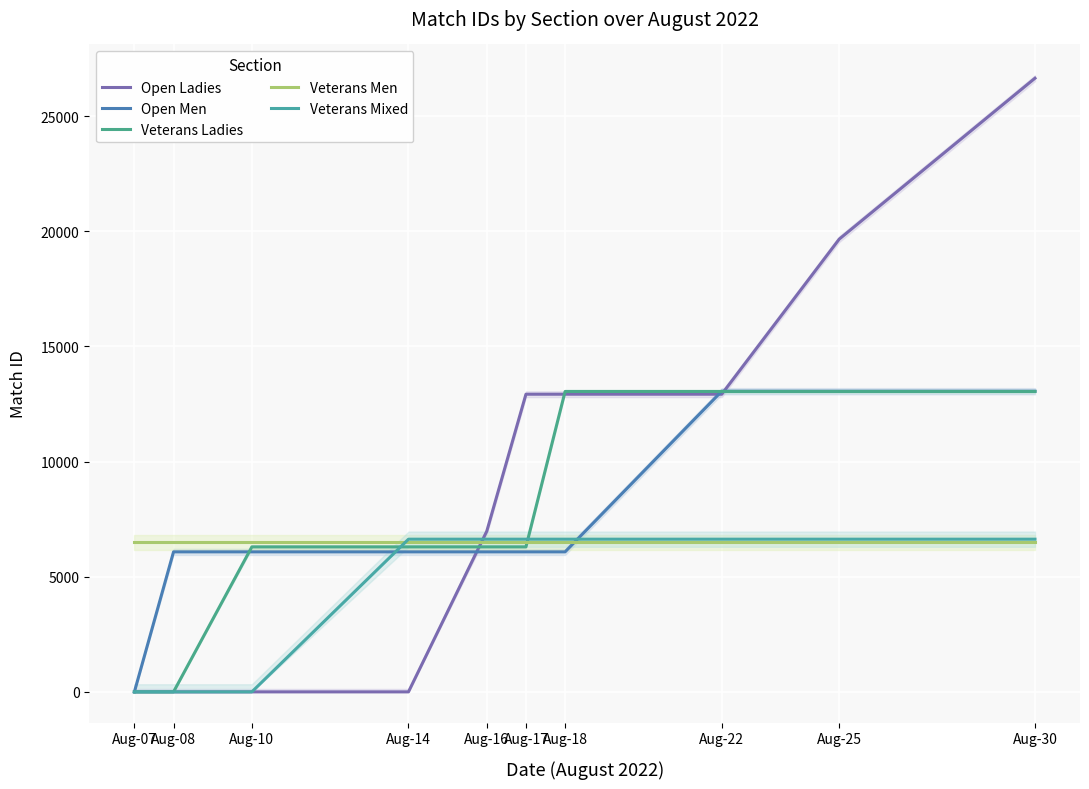

Reading left to right, transcribe all the data shown in this chart.

Open Ladies: 0	0	0	0	6978	12925	12925	12925	19658	26647
Open Men: 0	6080	6080	6080	6080	6080	6080	13055	13055	13055
Veterans Ladies: 0	0	6296	6296	6296	6296	13044	13044	13044	13044
Veterans Men: 6499	6499	6499	6499	6499	6499	6499	6499	6499	6499
Veterans Mixed: 0	0	0	6630	6630	6630	6630	6630	6630	6630